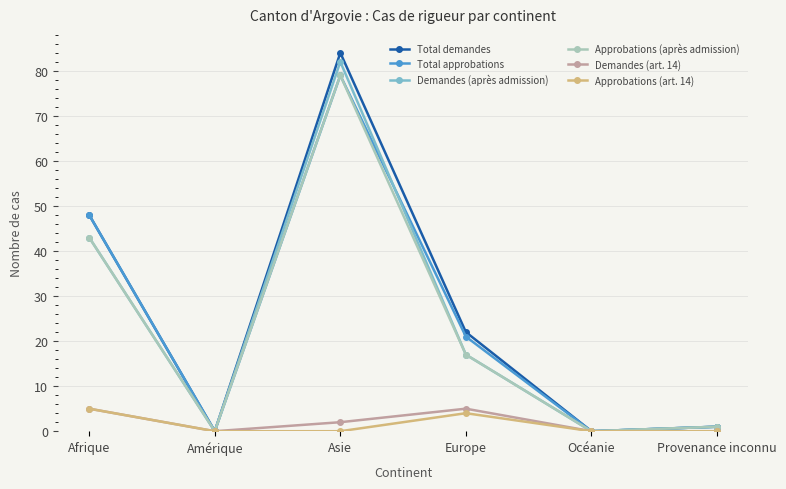

What is the total value across all series at Provenance inconnu?

4